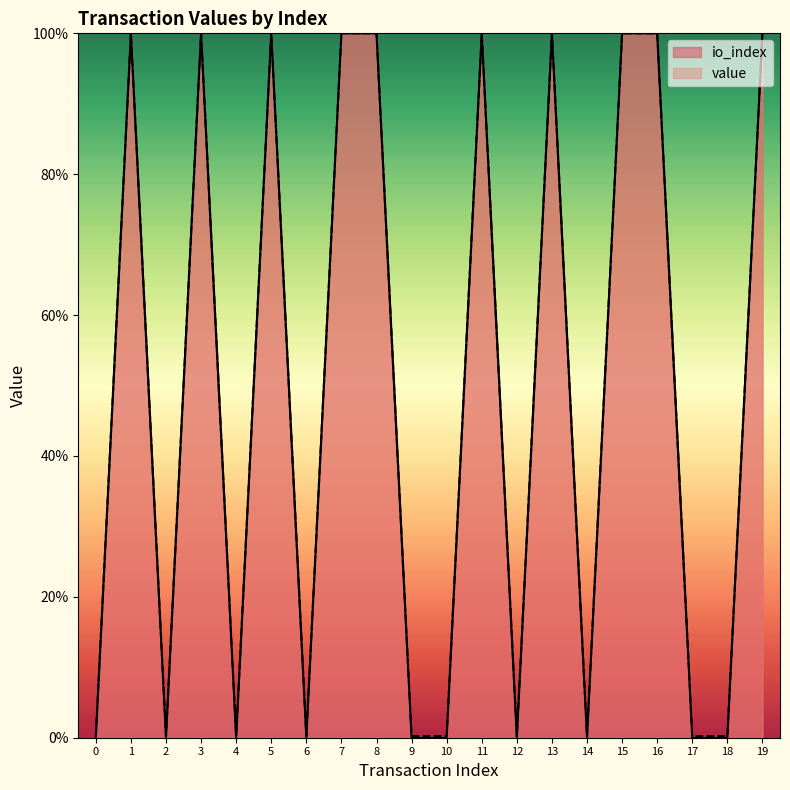

True or false: io_index and value cross at least once.

False